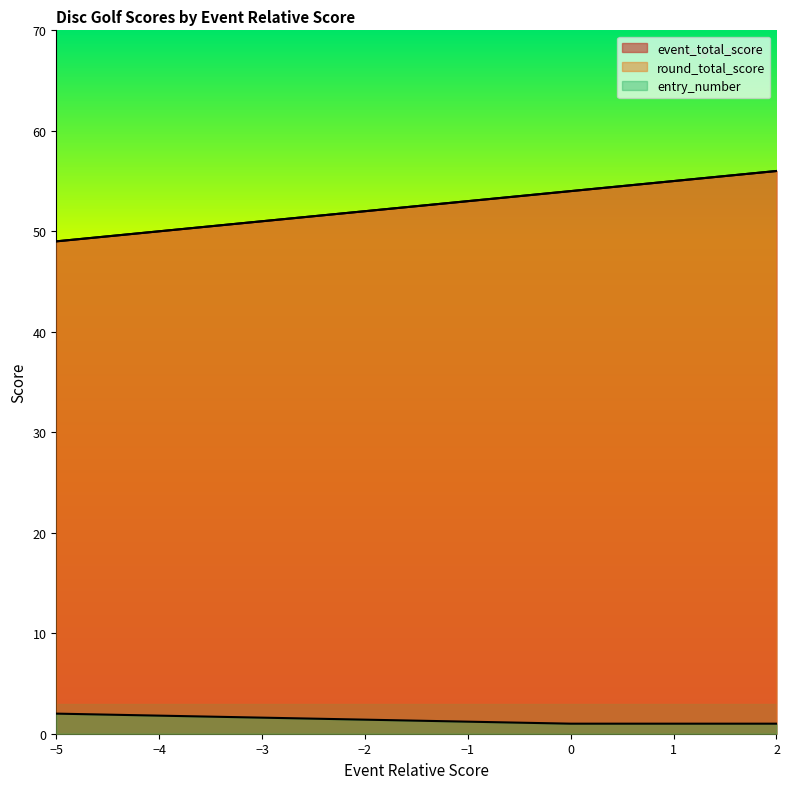

Which series has the widest spread of values?

event_total_score